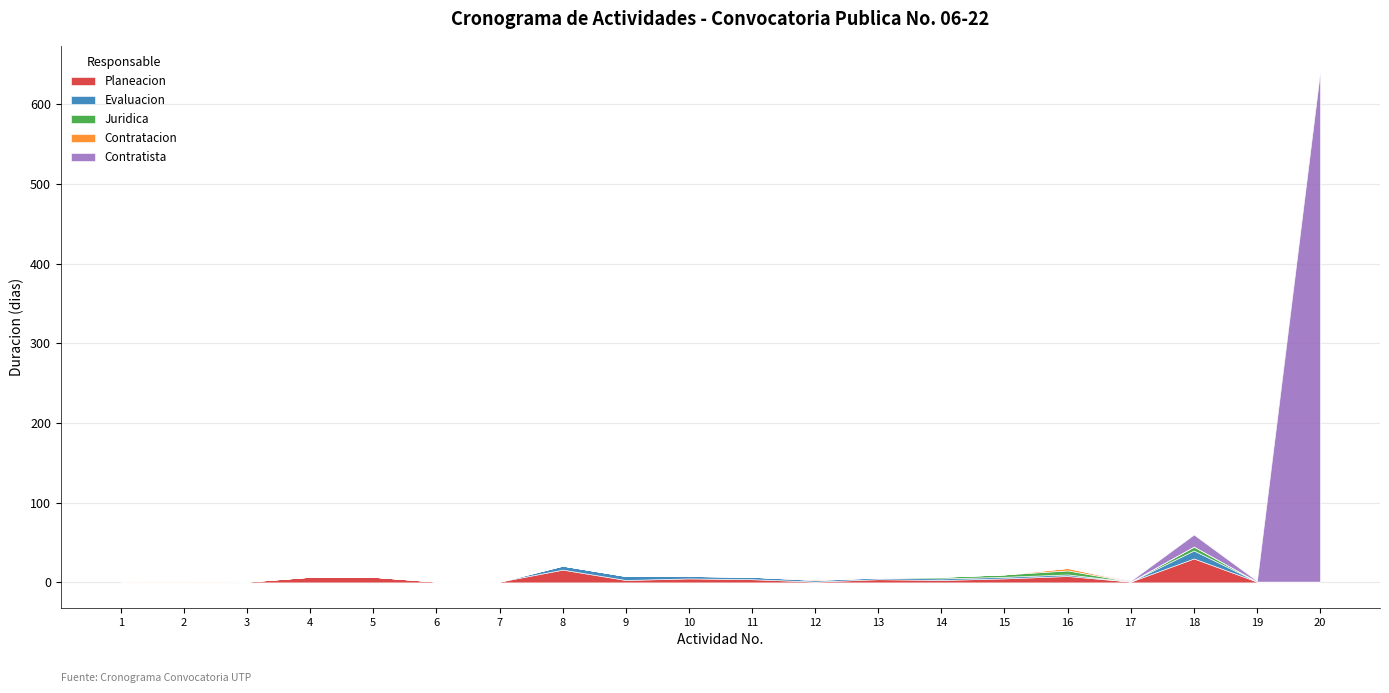

Reading left to right, list all the values displayed in this chart.

Planeacion: 1=1	2=1	3=1	4=7	5=7	6=1	7=1	8=16	9=3	10=5	11=4	12=1	13=4	14=3	15=5	16=8	17=1	18=30	19=1	20=1
Evaluacion: 1=0	2=0	3=0	4=0	5=0	6=0	7=0	8=5	9=5	10=3	11=3	12=2	13=2	14=2	15=2	16=2	17=0	18=10	19=0	20=0
Juridica: 1=0	2=0	3=0	4=0	5=0	6=0	7=0	8=0	9=0	10=0	11=0	12=0	13=0	14=2	15=3	16=5	17=0	18=5	19=0	20=0
Contratacion: 1=0	2=1	3=0	4=0	5=0	6=0	7=0	8=0	9=0	10=0	11=0	12=1	13=0	14=0	15=0	16=3	17=0	18=0	19=0	20=0
Contratista: 1=0	2=0	3=0	4=0	5=0	6=0	7=0	8=0	9=0	10=0	11=0	12=0	13=0	14=0	15=0	16=0	17=1	18=15	19=1	20=640